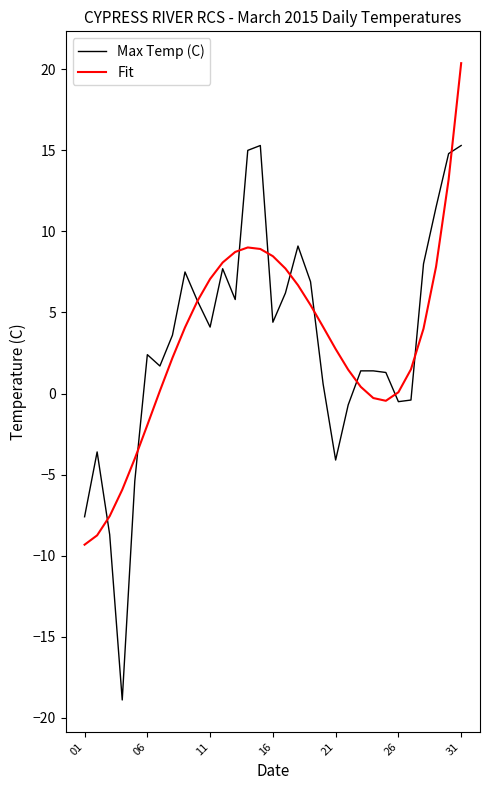

Which series has the largest range (max minus min)?

Max Temp (C)